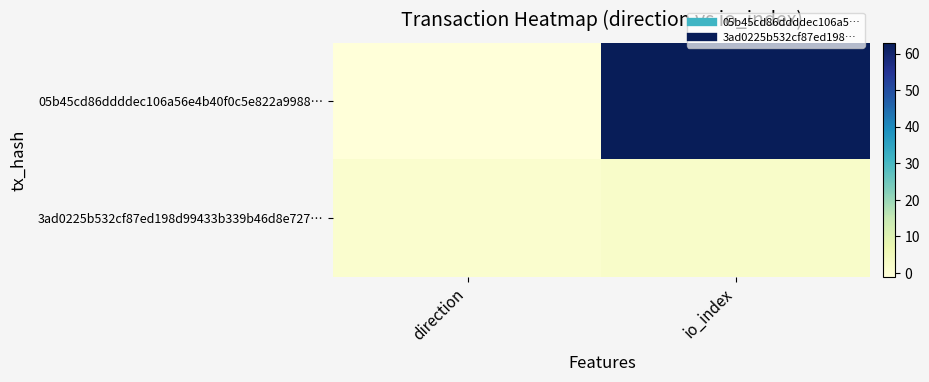

At io_index, list the series in order from smallest to largest.

3ad0225b532cf87ed198d99433b339b46d8e727…, 05b45cd86ddddec106a56e4b40f0c5e822a9988…